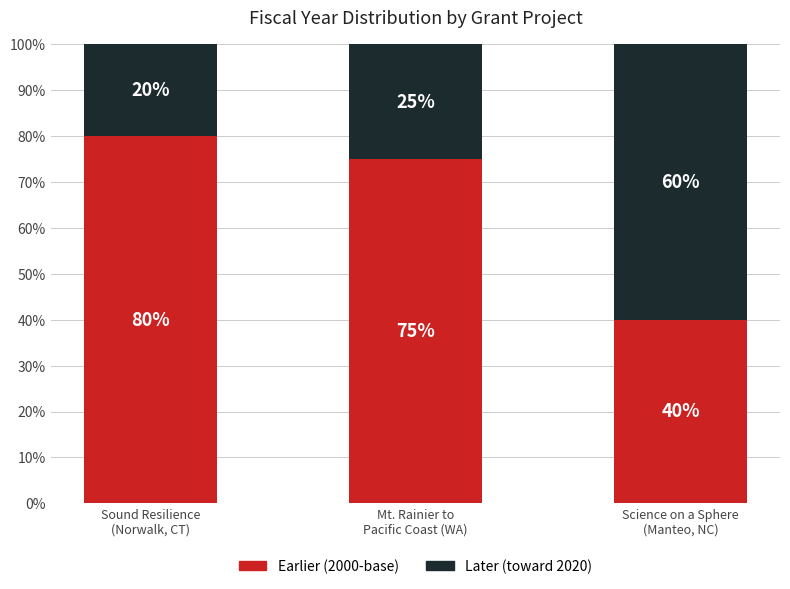

What is the lowest value of the Earlier (2000-base) series?

40